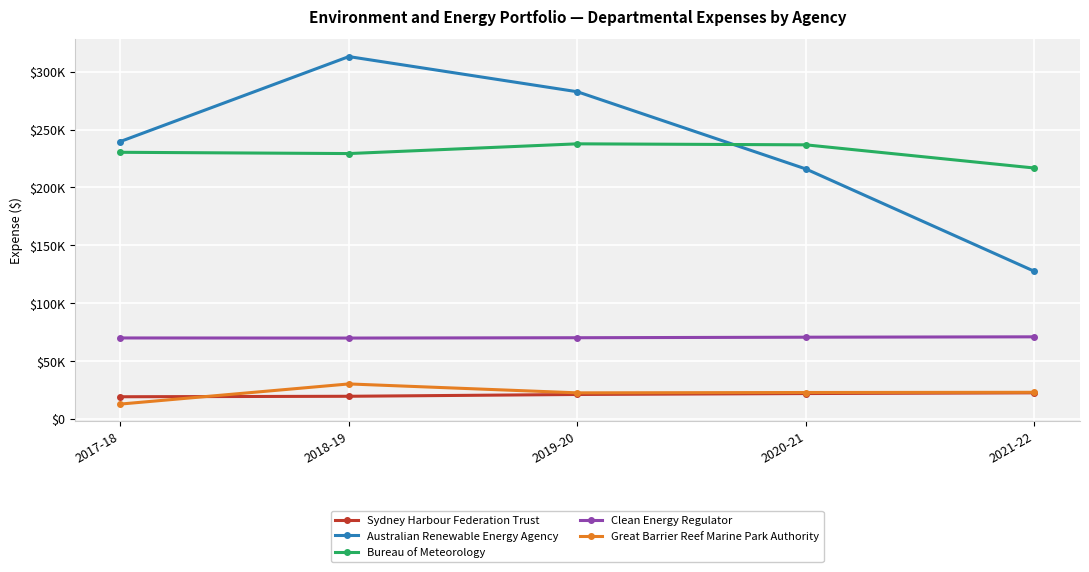

Reading right to left, extract all data points from this chart.

Sydney Harbour Federation Trust: 2021-22=22557	2020-21=21934	2019-20=21133	2018-19=19575	2017-18=19166
Australian Renewable Energy Agency: 2021-22=127574	2020-21=216002	2019-20=282709	2018-19=313083	2017-18=239704
Bureau of Meteorology: 2021-22=216809	2020-21=236836	2019-20=237704	2018-19=229296	2017-18=230389
Clean Energy Regulator: 2021-22=70939	2020-21=70620	2019-20=70161	2018-19=69879	2017-18=69969
Great Barrier Reef Marine Park Authority: 2021-22=23005	2020-21=22831	2019-20=22539	2018-19=30236	2017-18=12838